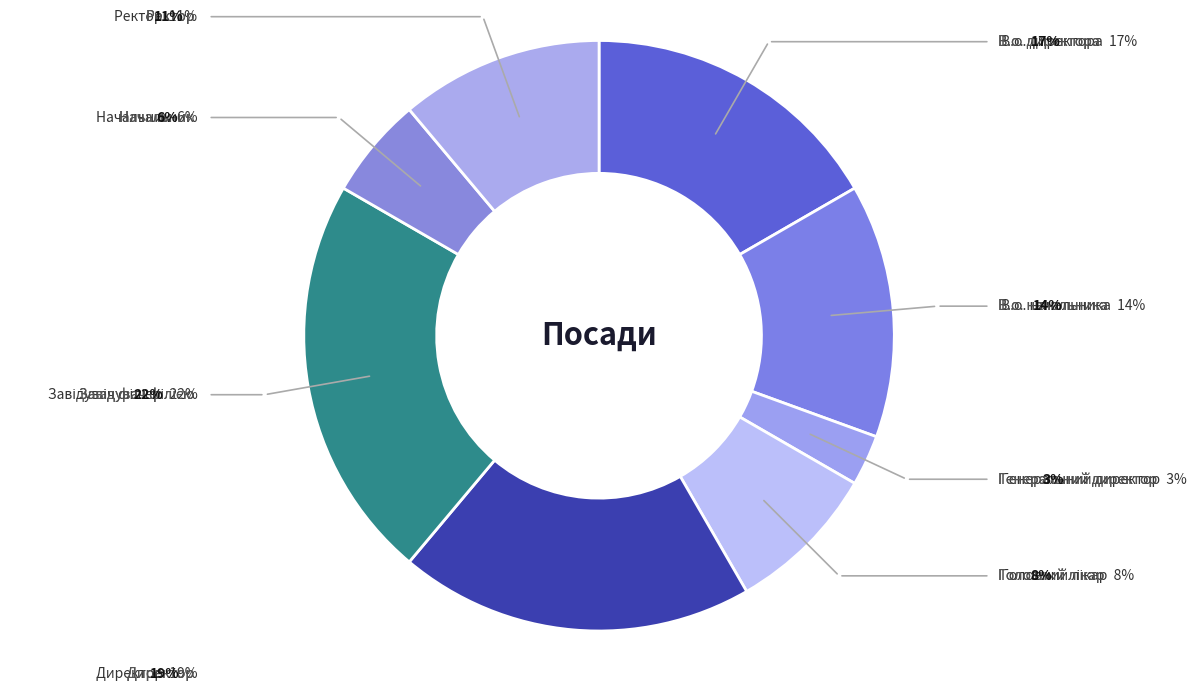

What is the smallest slice in the pie chart?

Генеральний директор